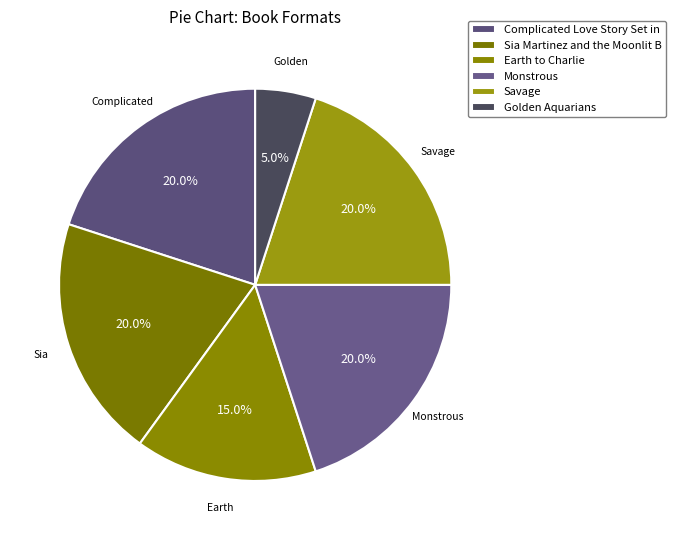

Which slice is the smallest?

Golden Aquarians